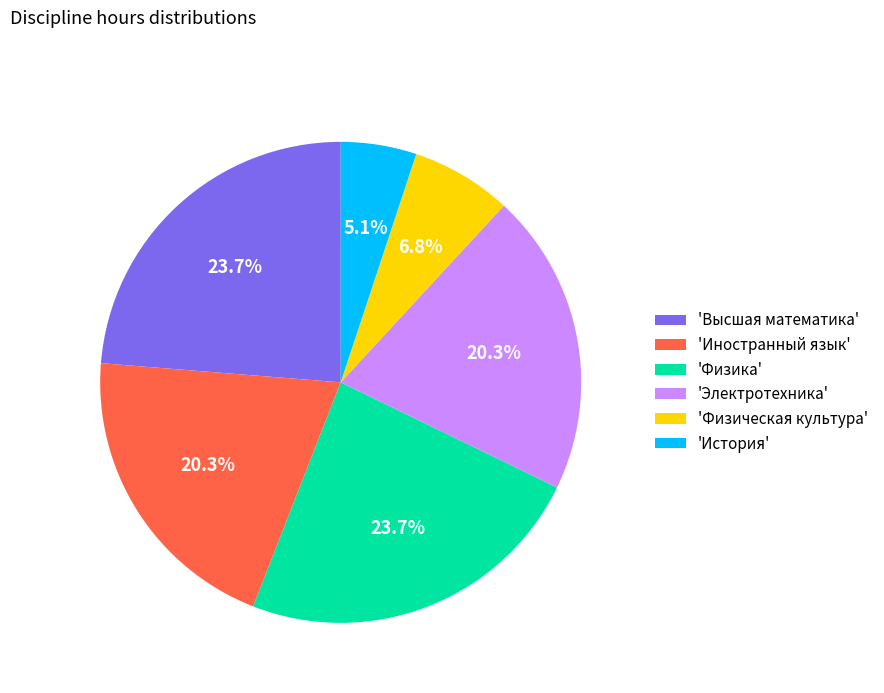

Is 'Высшая математика' the majority of the pie?

No